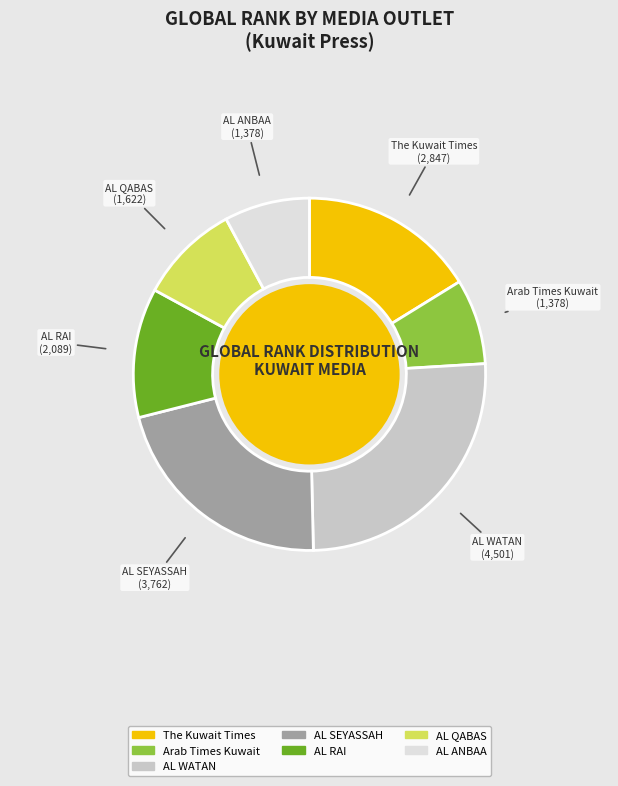

How many slices are in this pie chart?

7